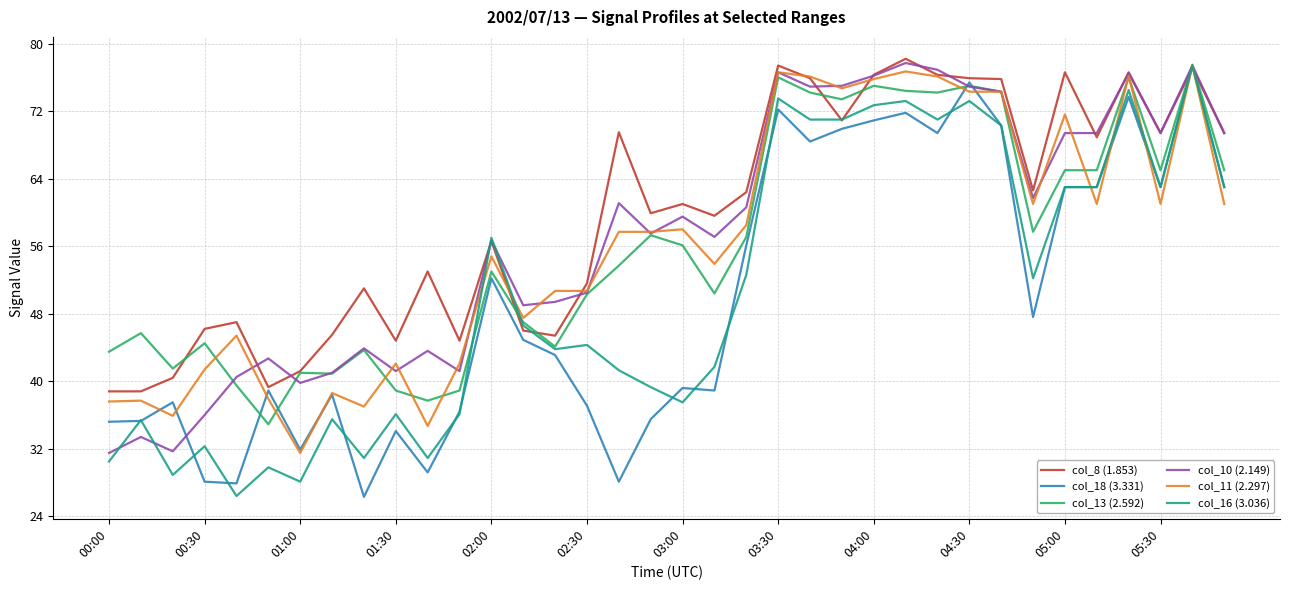

Is this an area chart (filled region under the line)?

No